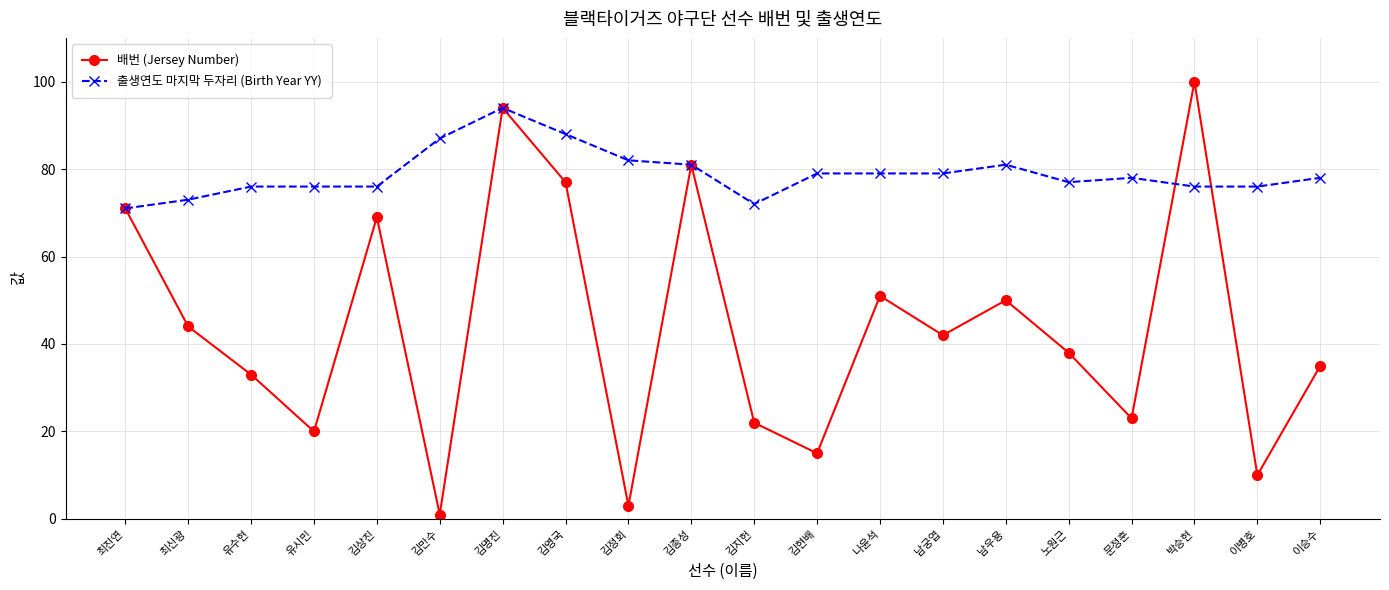

What is the label of the 20th point from the left?

이승수